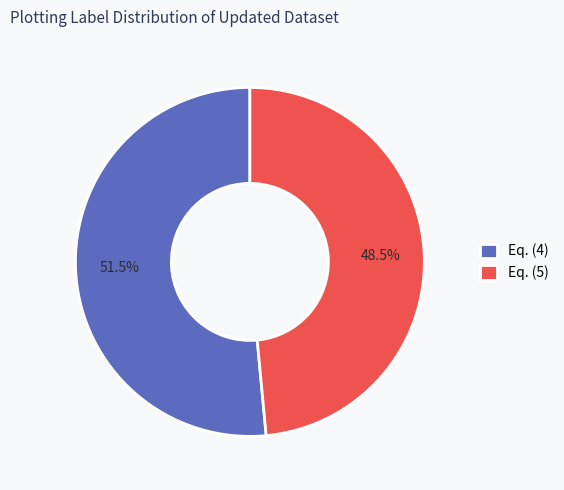

Do Eq. (4) and Eq. (5) together represent more than half of the pie?

Yes